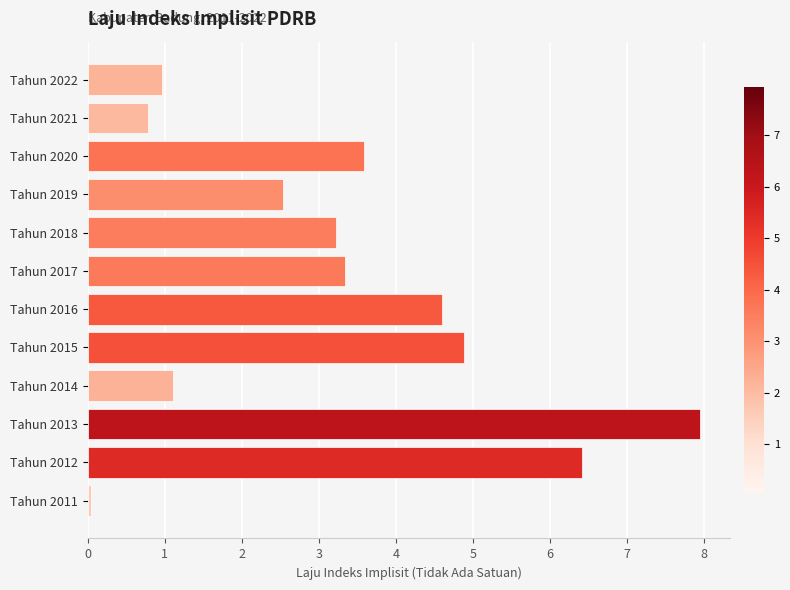

List the labels in order of value, smallest first.

Tahun 2011, Tahun 2021, Tahun 2022, Tahun 2014, Tahun 2019, Tahun 2018, Tahun 2017, Tahun 2020, Tahun 2016, Tahun 2015, Tahun 2012, Tahun 2013